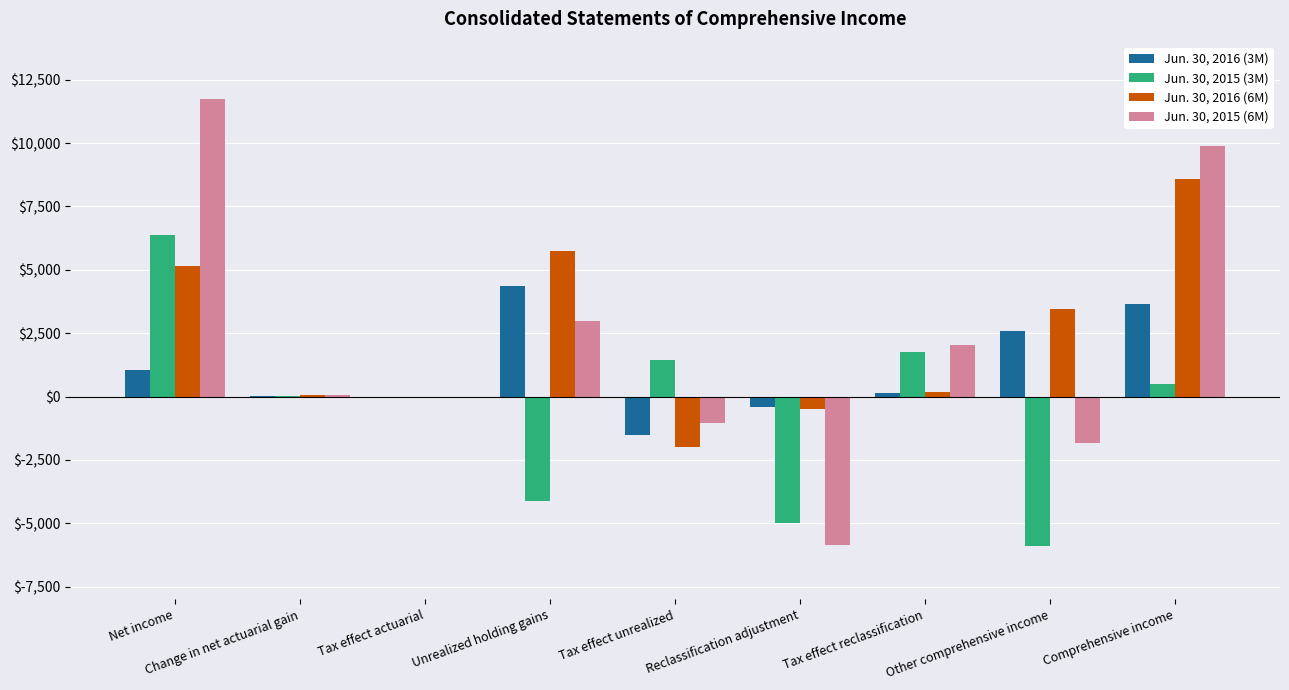

Which series has the largest total across all categories?

Jun. 30, 2016 (6M)